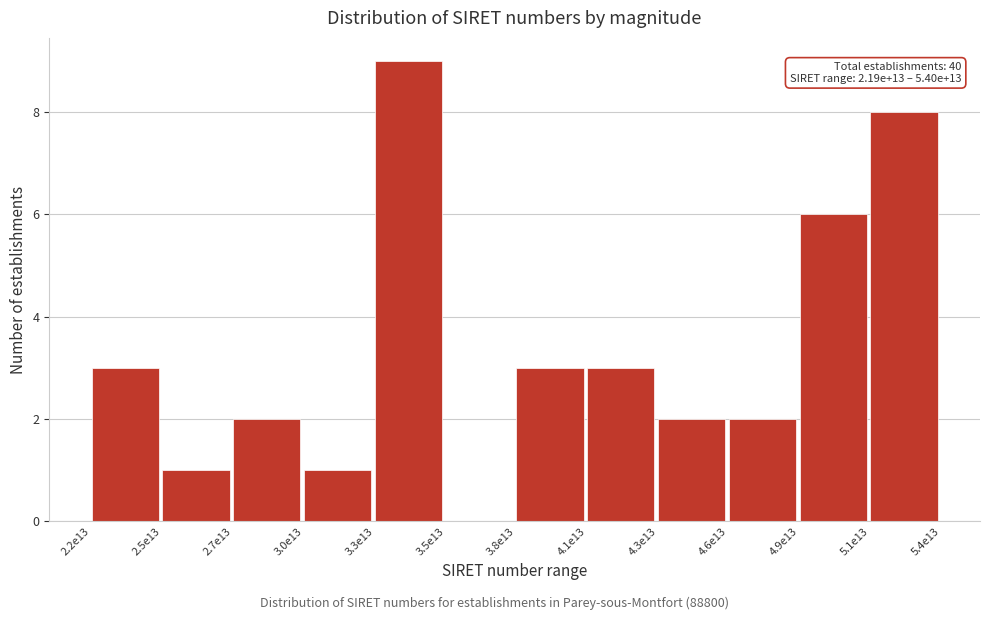

Reading left to right, list all the values displayed in this chart.

2.2e13=3	2.5e13=1	2.7e13=2	3.0e13=1	3.3e13=9	3.5e13=0	3.8e13=3	4.1e13=3	4.3e13=2	4.6e13=2	4.9e13=6	5.1e13=8